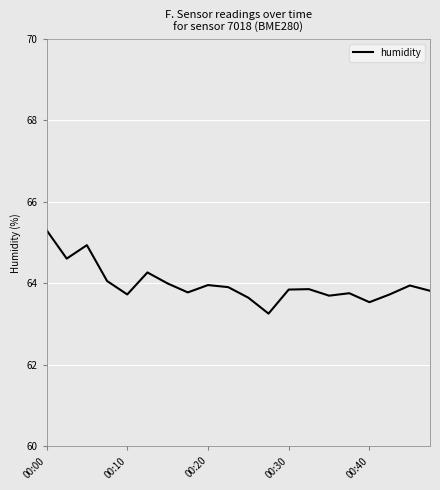

What is the minimum value shown in the chart?

63.3